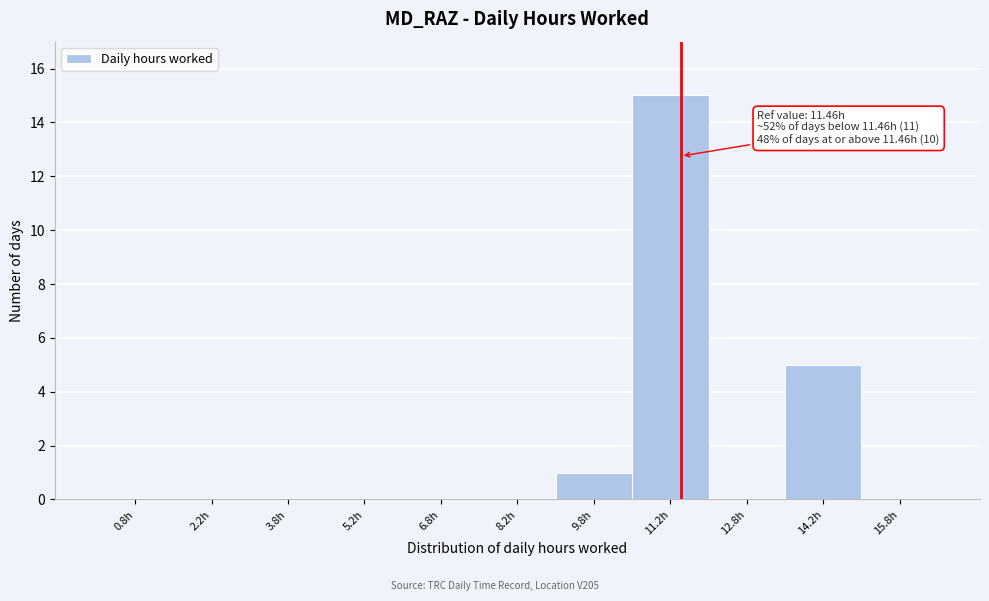

Over which range of the x-axis is the bar tallest?

10.5 to 12.0